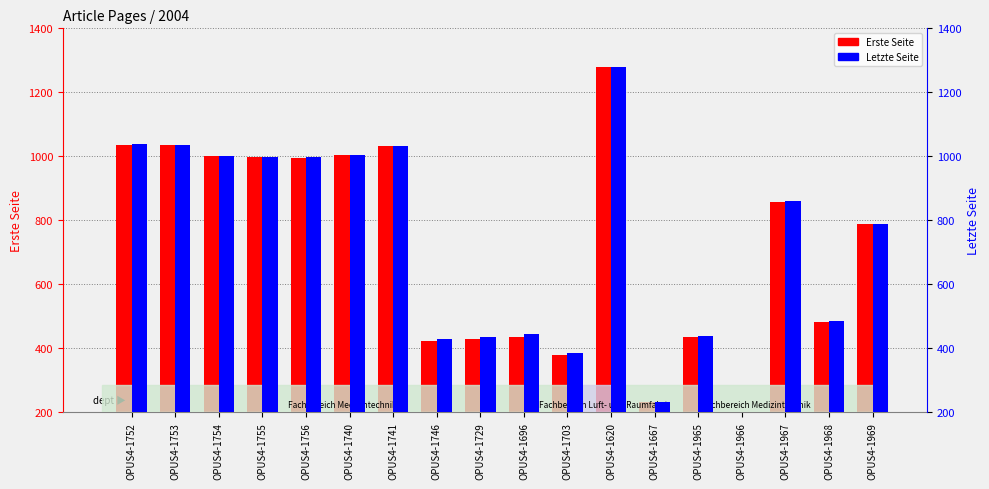

Which series changed the most between OPUS4-1740 and OPUS4-1967?

Erste Seite